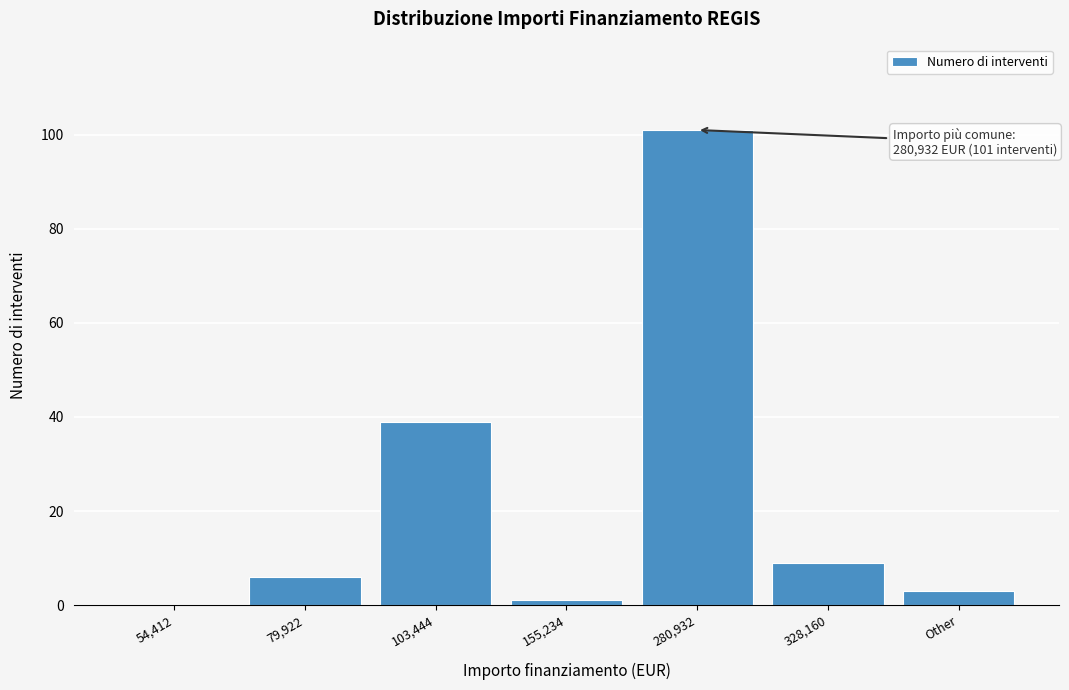

Reading right to left, list all the values displayed in this chart.

Other=3	328,160=9	280,932=101	155,234=1	103,444=39	79,922=6	54,412=0